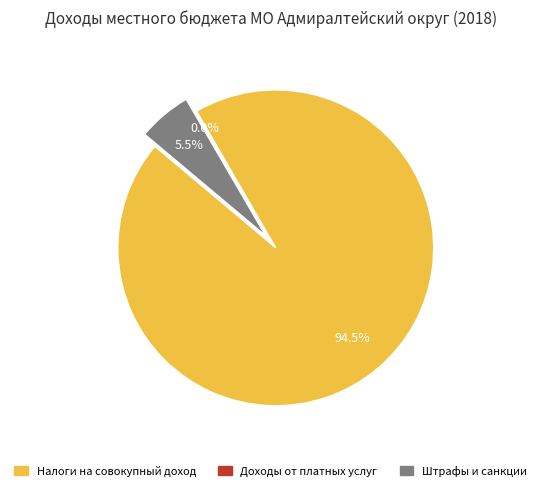

Which category has the smallest portion of the pie?

ДОХОДЫ ОТ ОКАЗАНИЯ ПЛАТНЫХ УСЛУГ